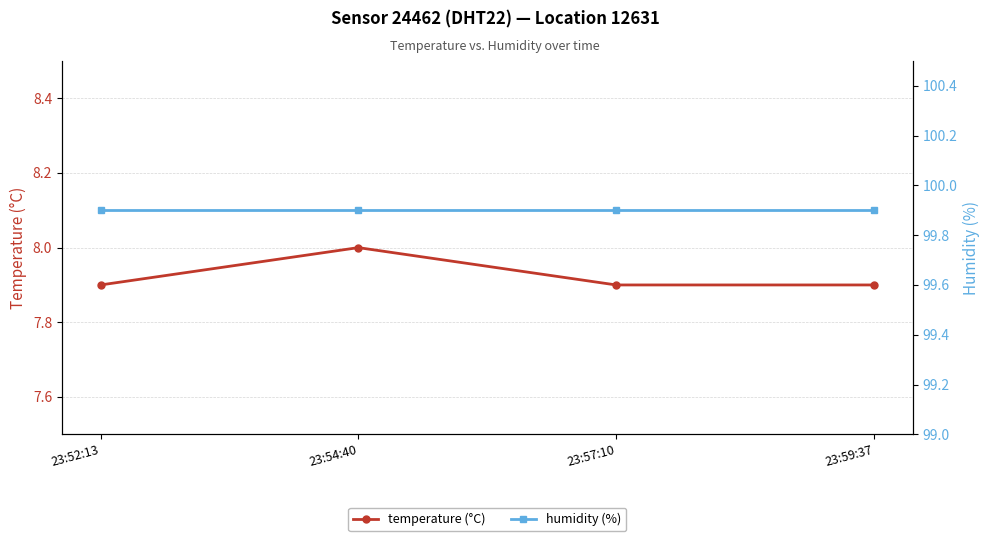

At which label is humidity (%) closest to 99?

23:52:13